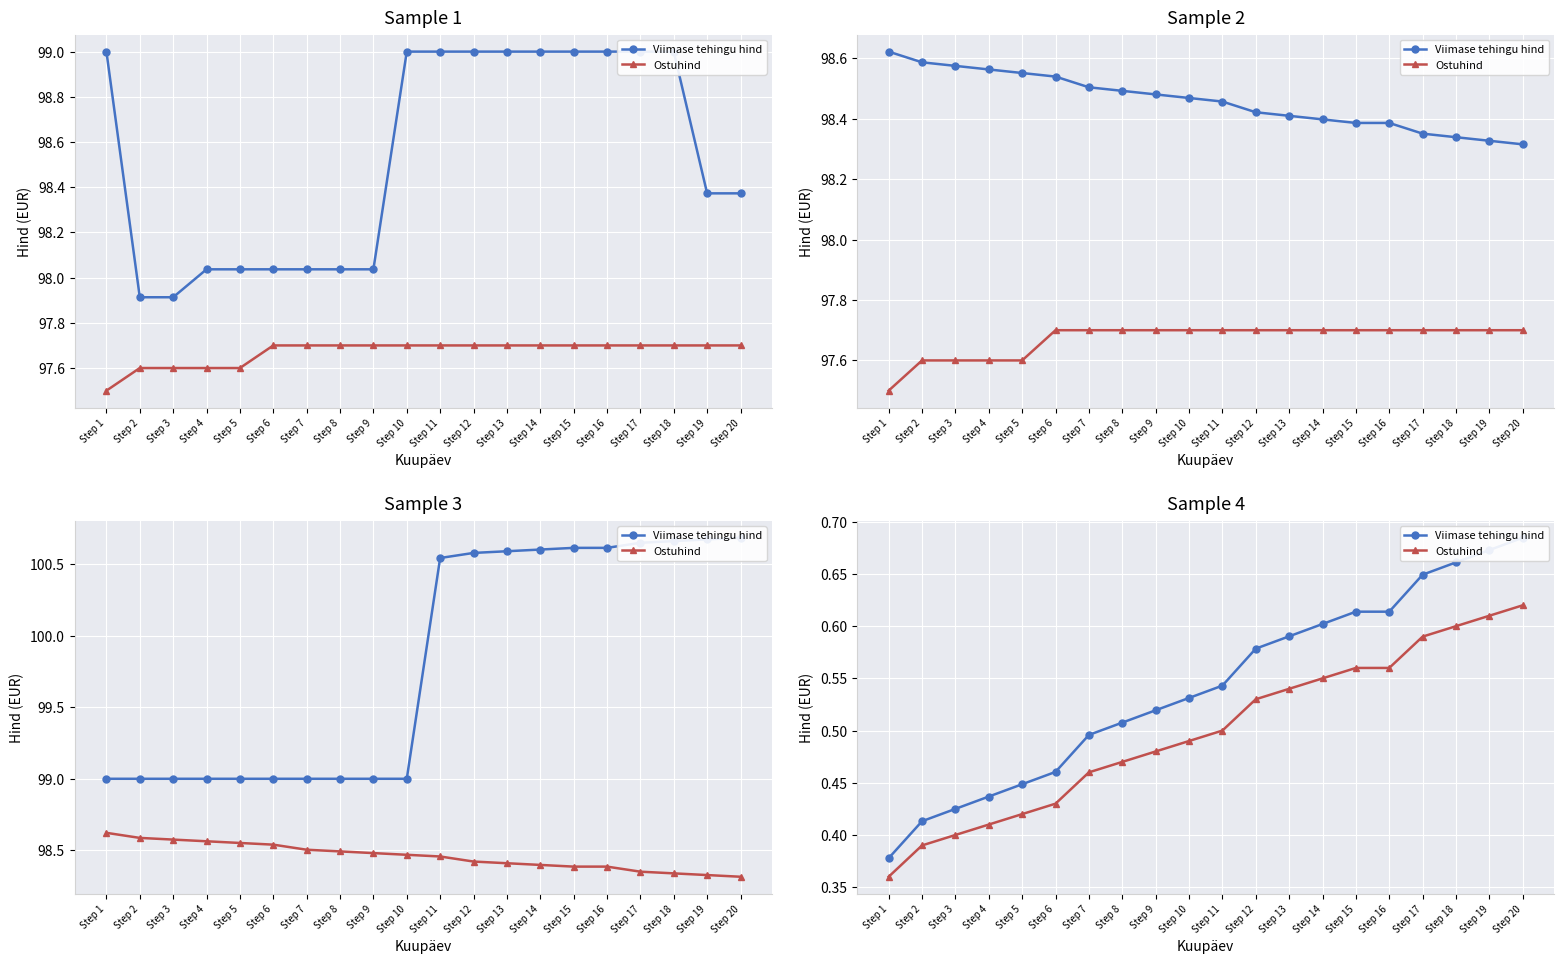

Reading right to left, extract all data points from this chart.

Viimase tehingu hind: 0.7	0.7	0.7	0.6	0.6	0.6	0.6	0.6	0.6	0.5	0.5	0.5	0.5	0.5	0.5	0.4	0.4	0.4	0.4	0.4
Ostuhind: 0.6	0.6	0.6	0.6	0.6	0.6	0.6	0.5	0.5	0.5	0.5	0.5	0.5	0.5	0.4	0.4	0.4	0.4	0.4	0.4